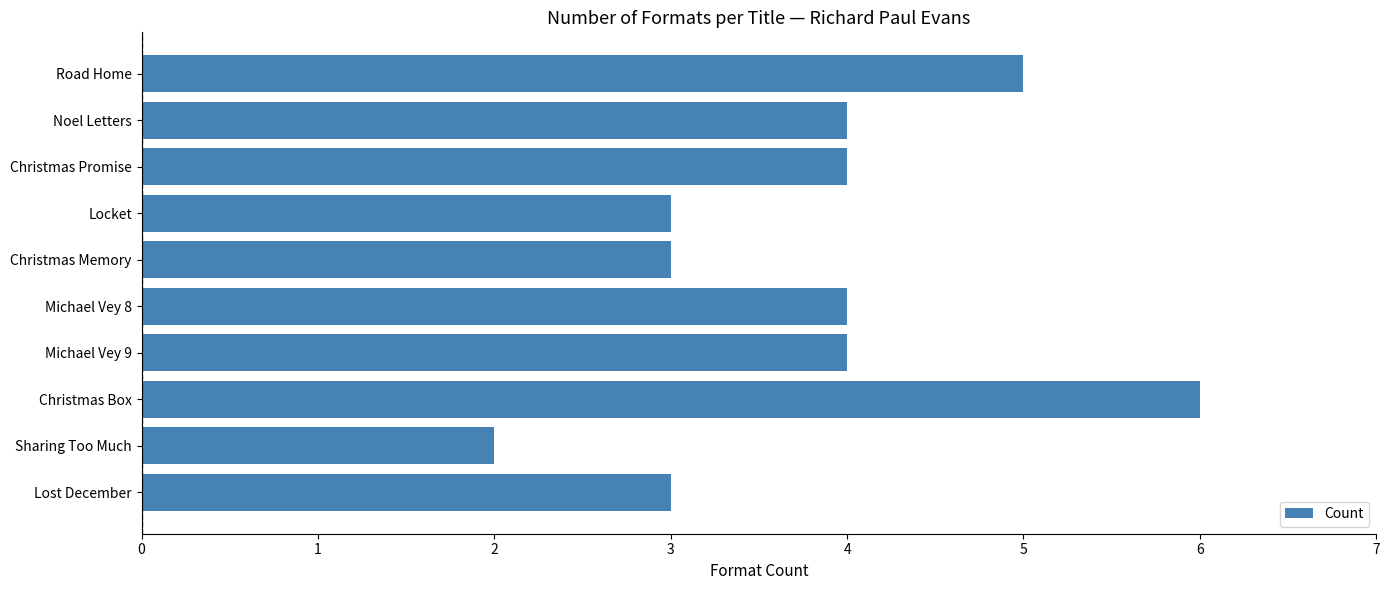

What is the change in value from Michael Vey 9 to Road Home?

+1